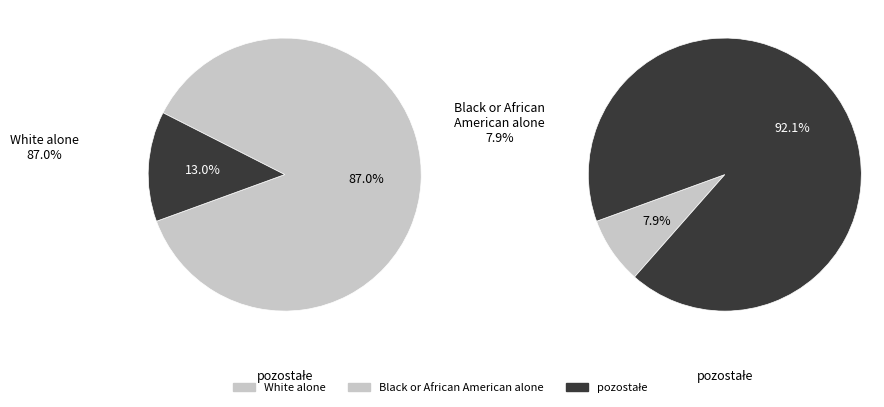

The Two or More Races slice represents 11% of the pie. True or false?

False